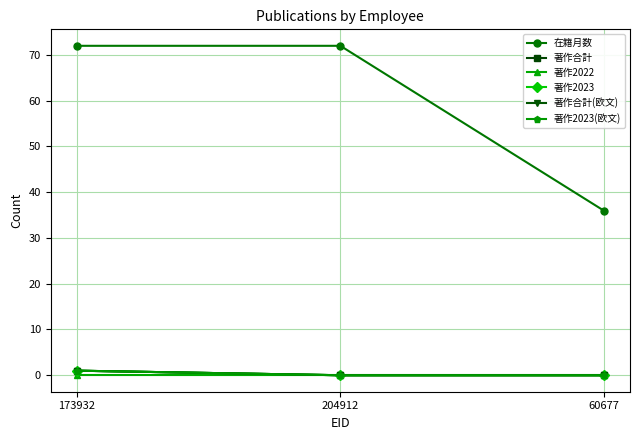

What is the label of the 1st point from the right?

60677